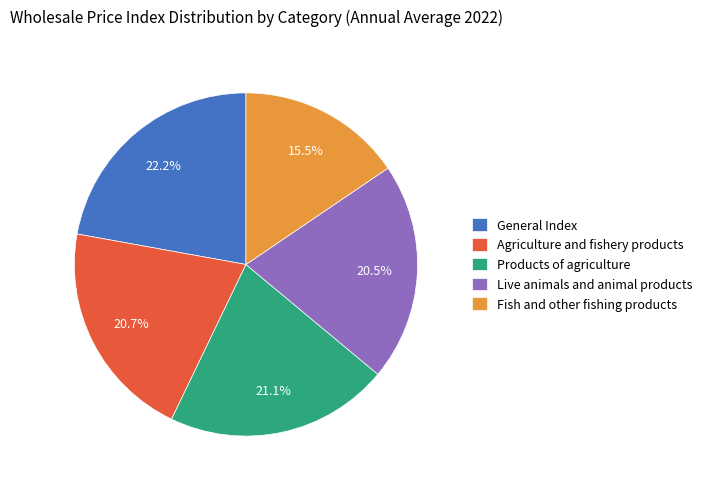

Do Live animals and animal products and General Index together represent more than half of the pie?

No